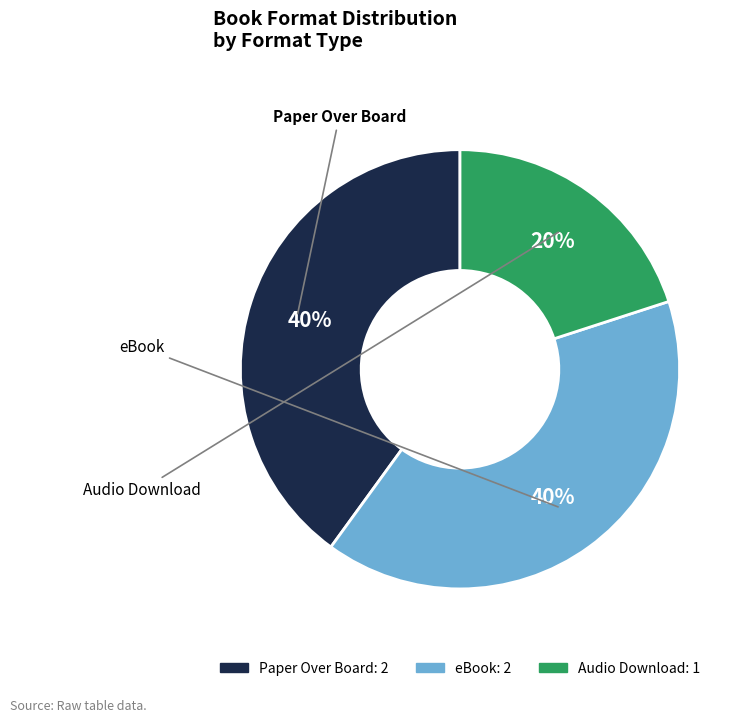

To the nearest percent, what is the difference between the largest and smallest slice percentages?

20%